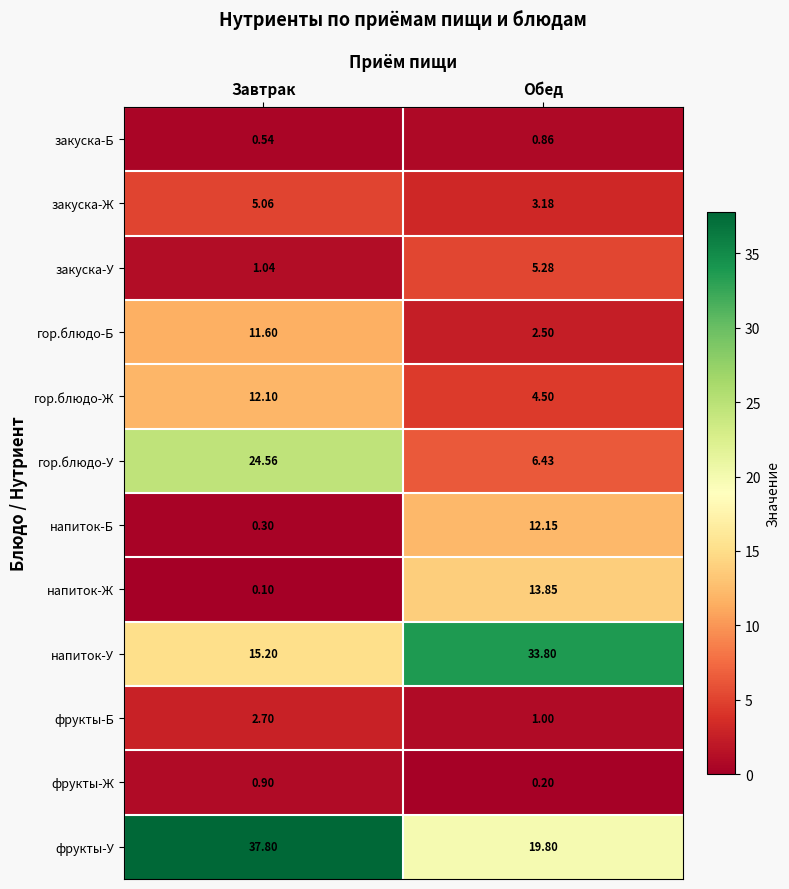

Where is напиток-У nearest to the value 24?

Завтрак